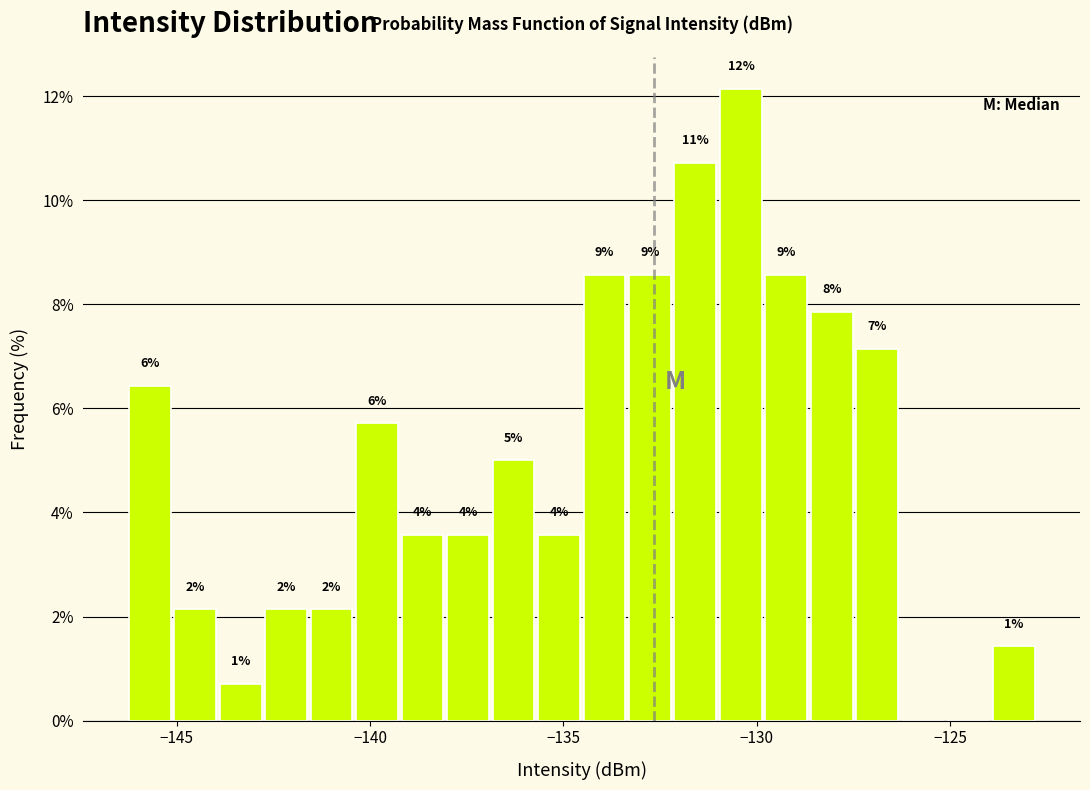

Around what value on the x-axis is the tallest bar? Give the approximate position of its centre, as read against the axis.

-130.5